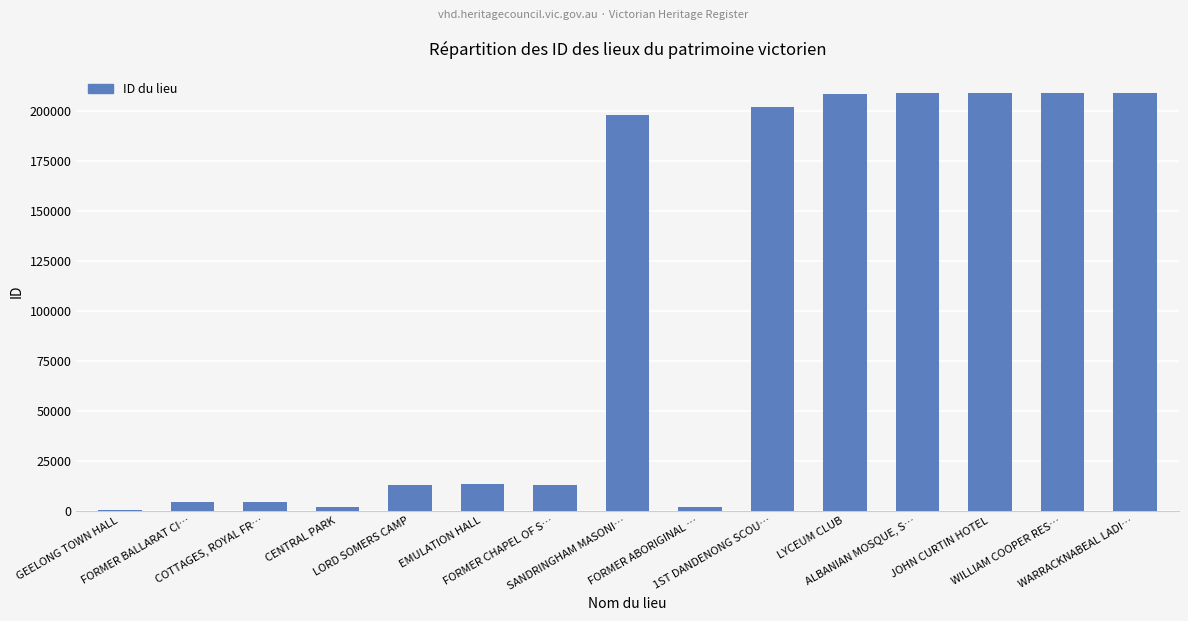

Does the chart contain stacked bars?

No